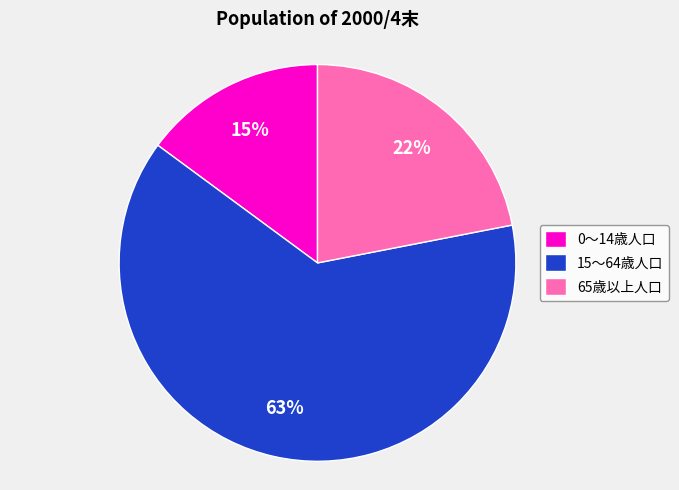

Is the sum of 65歳以上人口 and 0～14歳人口 greater than half?

No